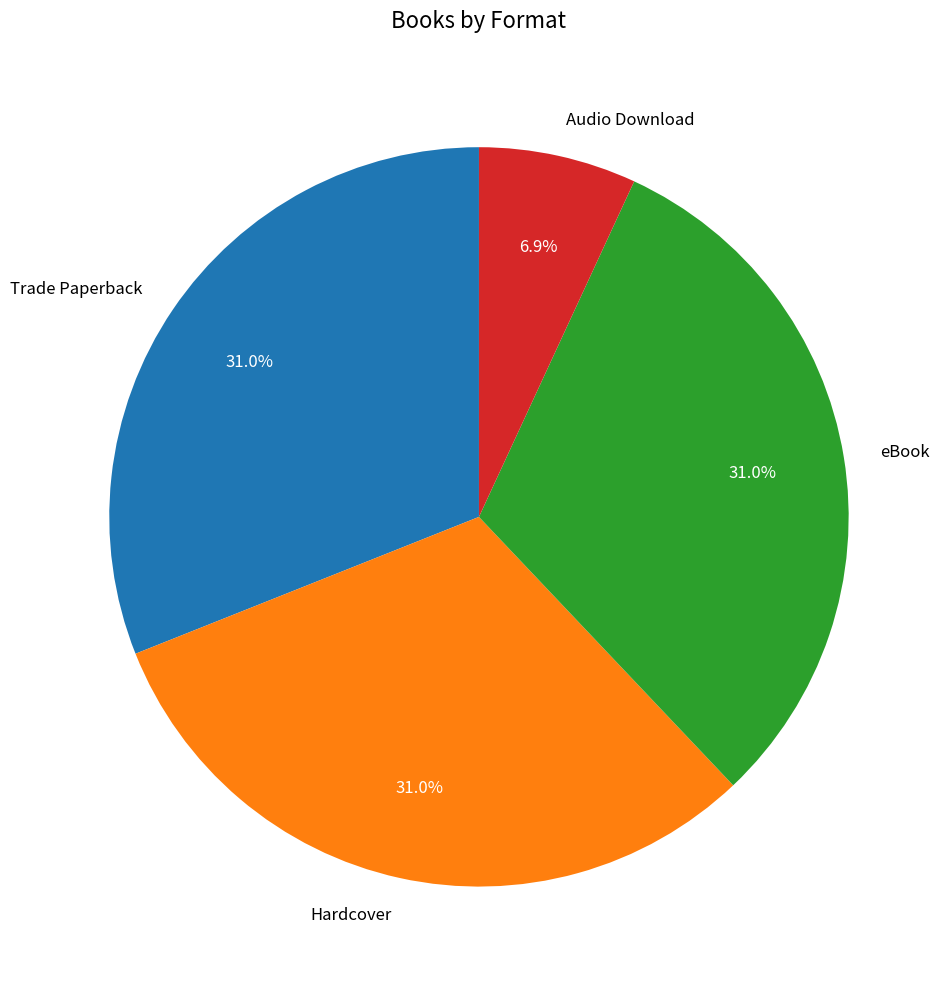

Is there any slice that represents more than half of the pie?

No